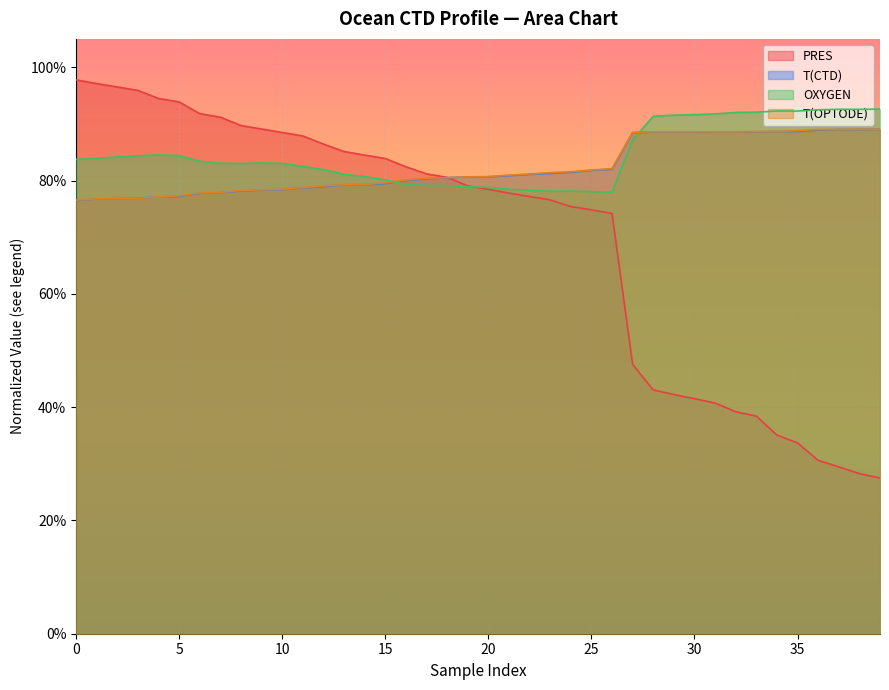

What is the difference between the maximum and minimum values in the T(OPTODE) series?

0.1